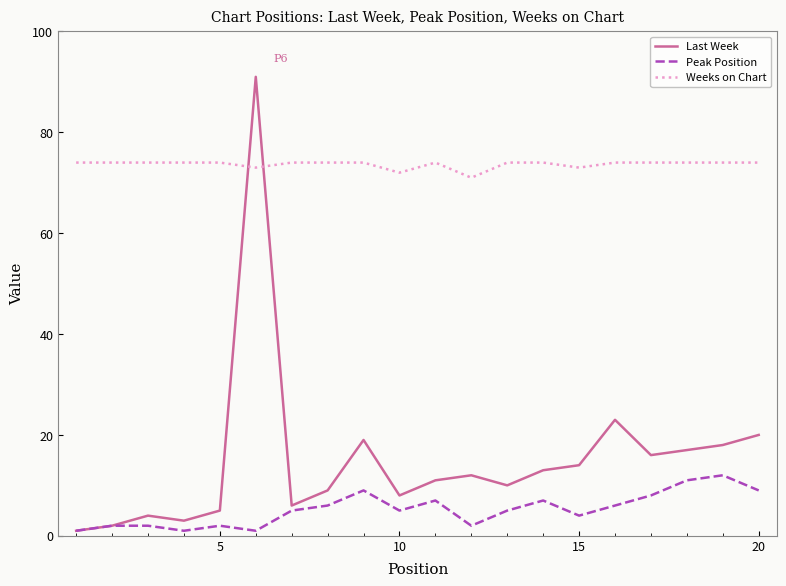

Reading left to right, extract all data points from this chart.

Last Week: 1	2	4	3	5	91	6	9	19	8	11	12	10	13	14	23	16	17	18	20
Peak Position: 1	2	2	1	2	1	5	6	9	5	7	2	5	7	4	6	8	11	12	9
Weeks on Chart: 74	74	74	74	74	73	74	74	74	72	74	71	74	74	73	74	74	74	74	74